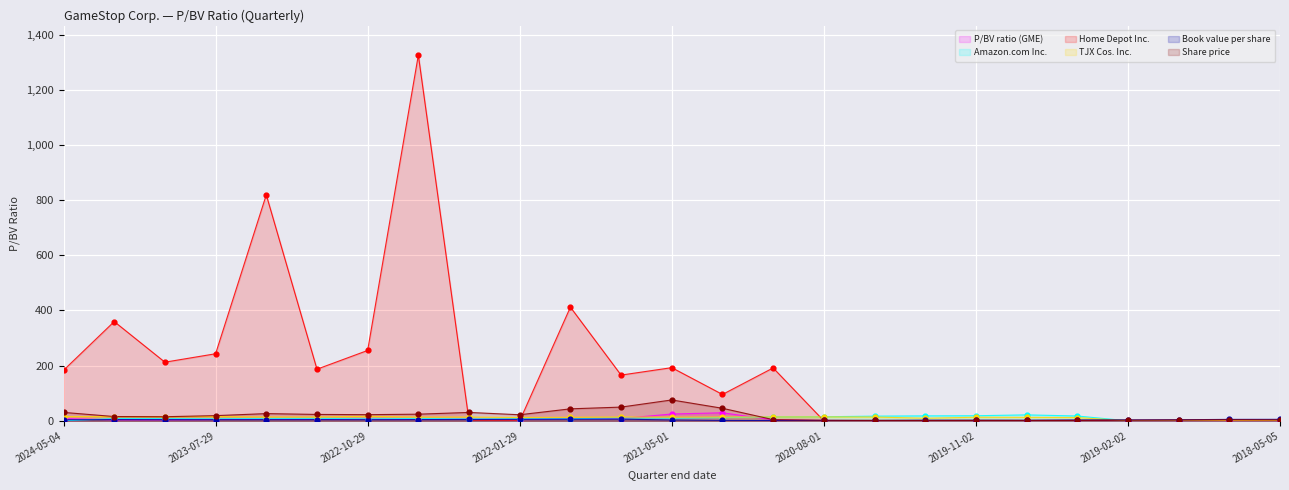

At which category is the sum across all series the highest?

2022-07-30